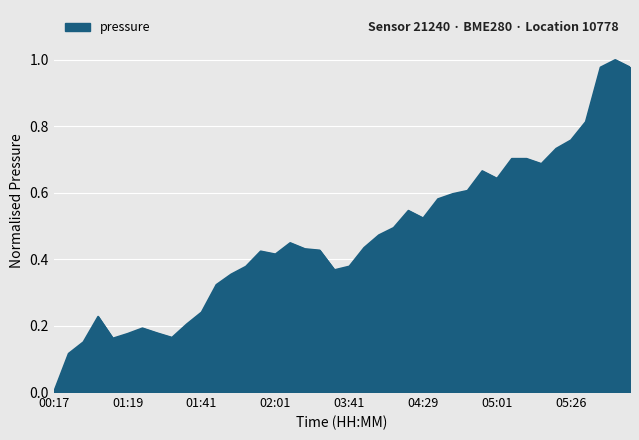

How many lines are shown in the chart?

1